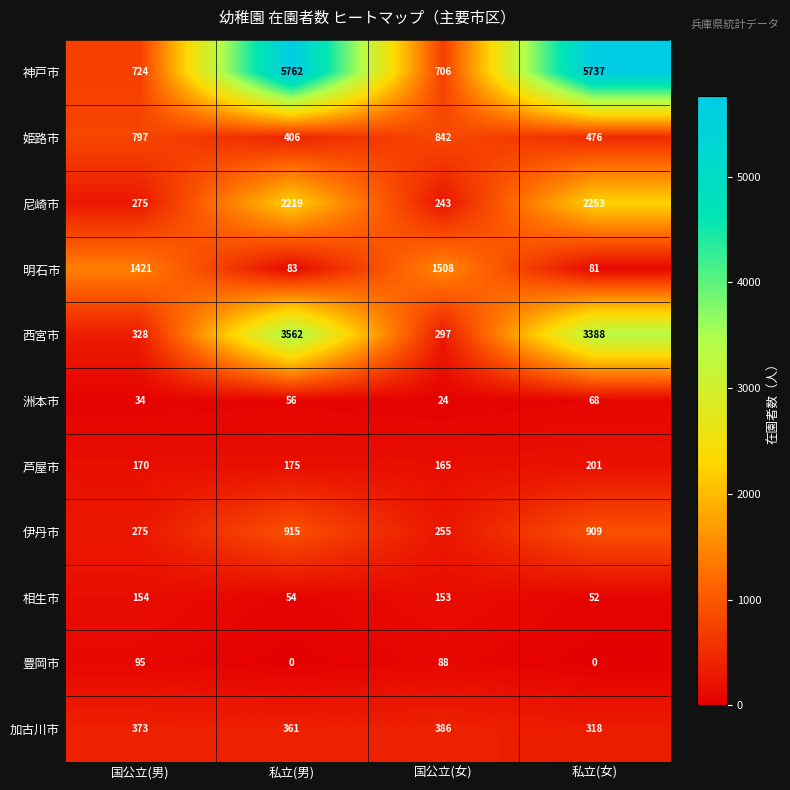

The value of 加古川市 at 国公立(男) is 373. True or false?

True